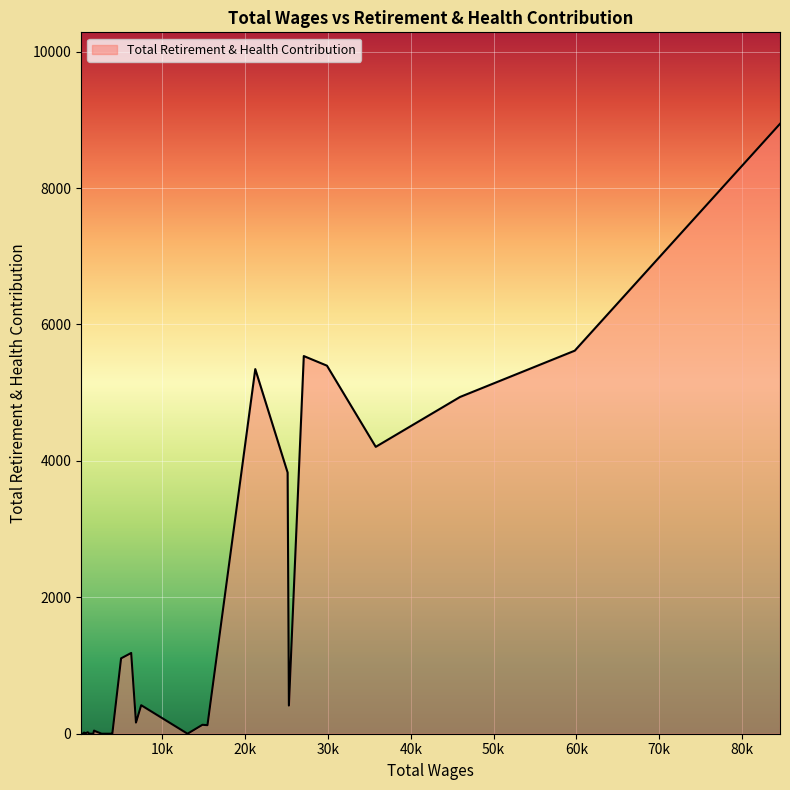

How many series are shown in this chart?

1